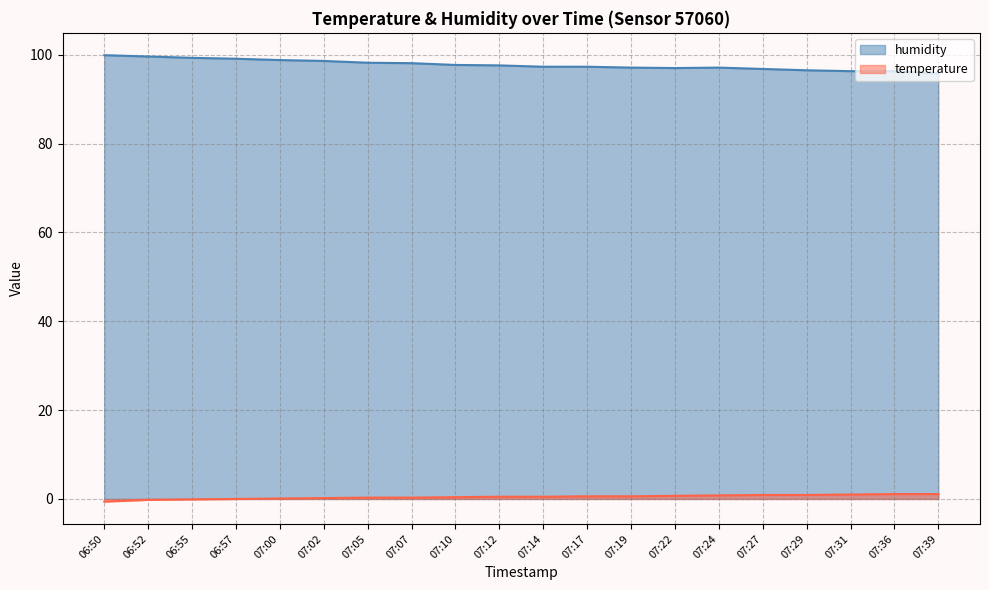

Reading right to left, transcribe all the data shown in this chart.

humidity: 07:39=95.8	07:36=96.3	07:31=96.3	07:29=96.5	07:27=96.8	07:24=97.1	07:22=97.0	07:19=97.1	07:17=97.3	07:14=97.3	07:12=97.6	07:10=97.7	07:07=98.1	07:05=98.2	07:02=98.6	07:00=98.8	06:57=99.1	06:55=99.3	06:52=99.6	06:50=99.9
temperature: 07:39=1.1	07:36=1.1	07:31=1.0	07:29=0.9	07:27=0.9	07:24=0.8	07:22=0.7	07:19=0.6	07:17=0.6	07:14=0.5	07:12=0.5	07:10=0.4	07:07=0.3	07:05=0.3	07:02=0.2	07:00=0.1	06:57=0.0	06:55=-0.1	06:52=-0.2	06:50=-0.6